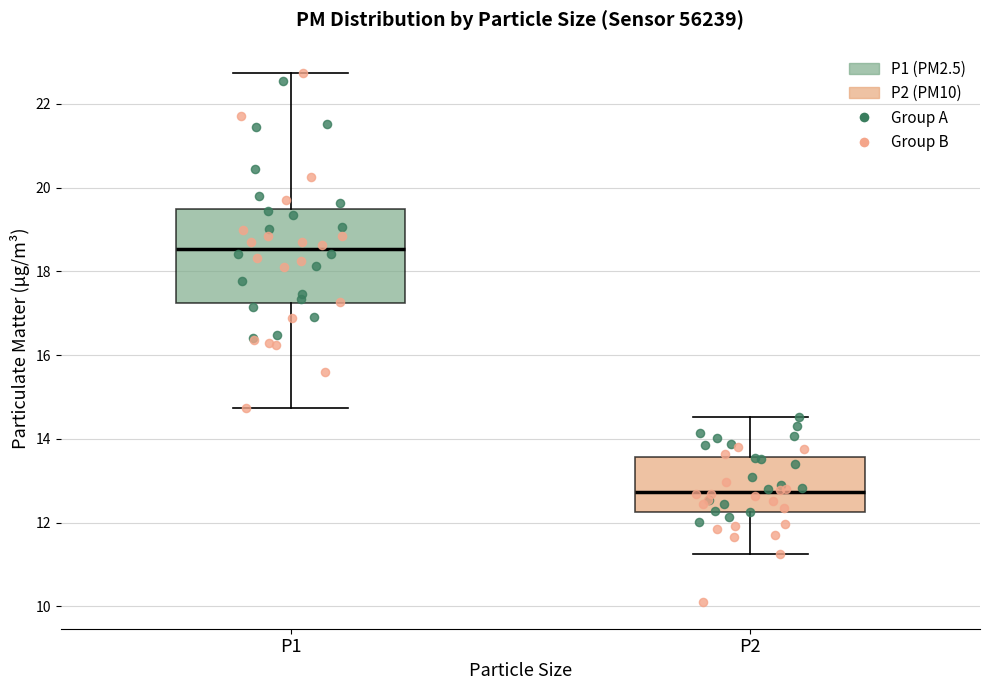

Which box's median line is the highest?

P1